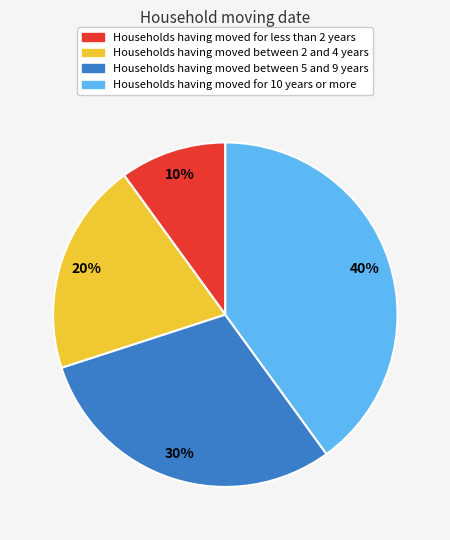

Which category has the smallest portion of the pie?

Households having moved for less than 2 years